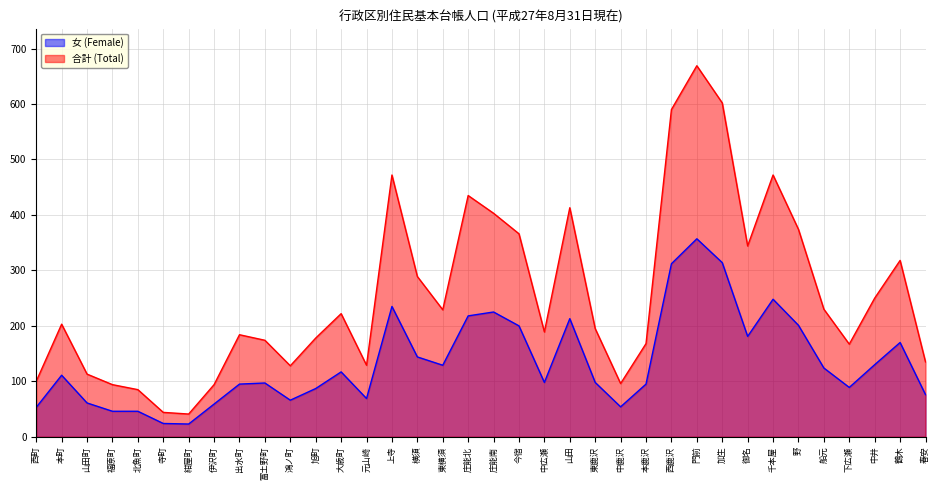

The 女 (Female) series shows 312 at 西鹿沢. True or false?

True